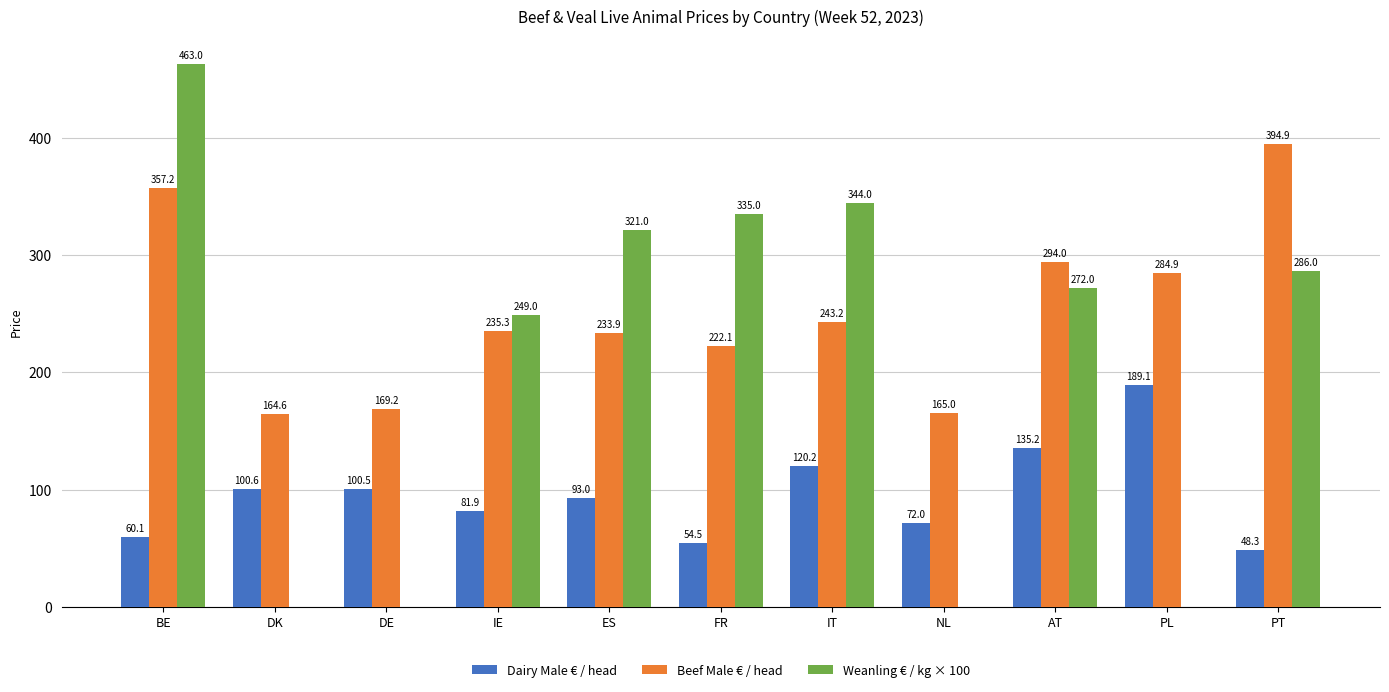

At which label does Dairy Male € / head reach its peak?

PL